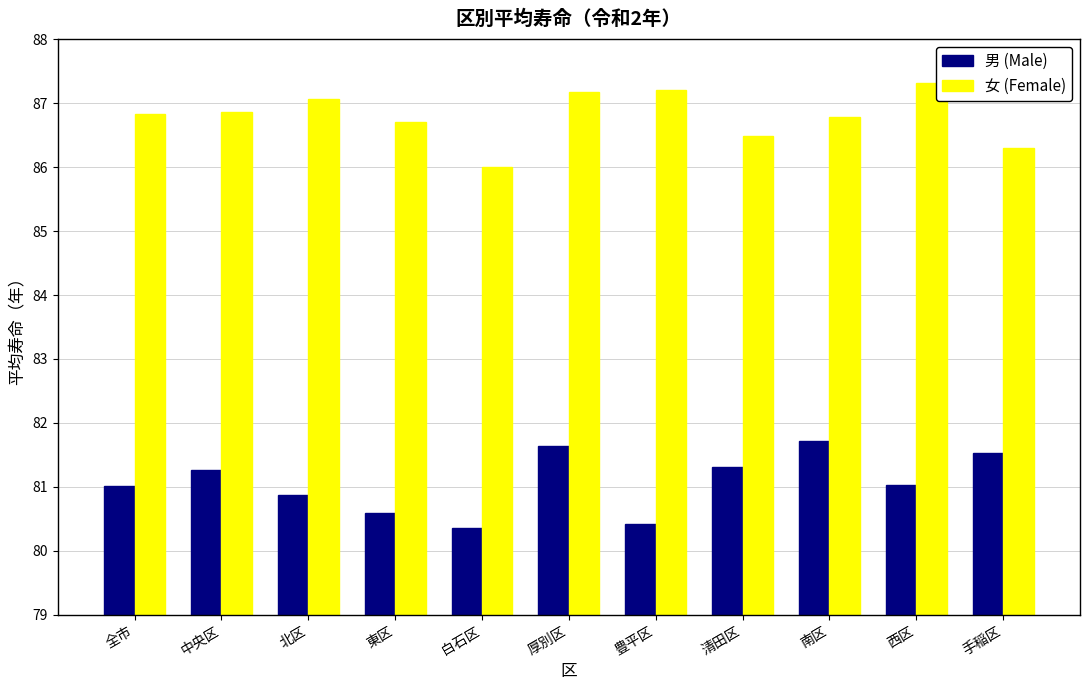

Which series changed the most between 北区 and 東区?

女 (Female)